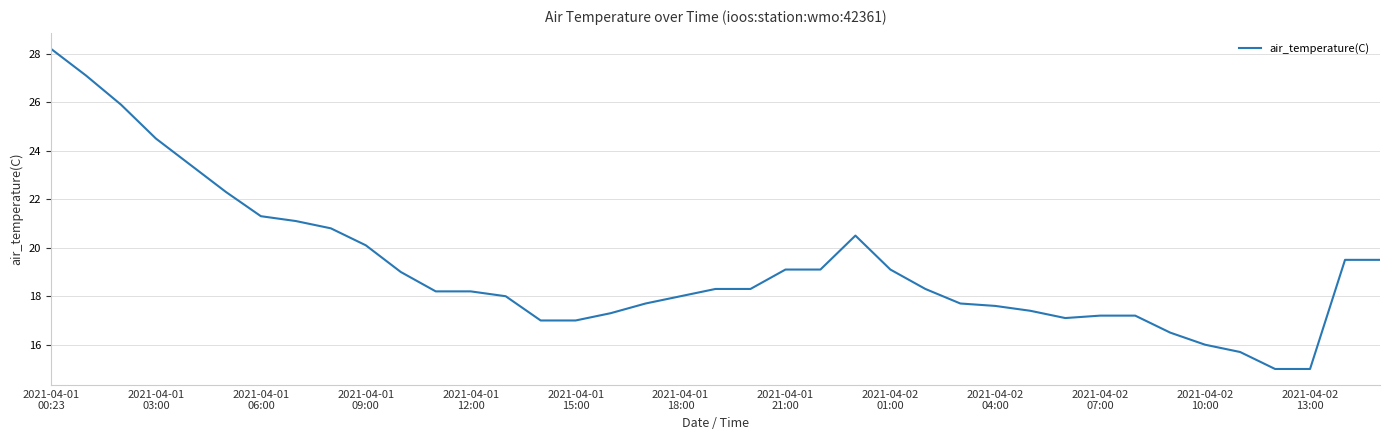

What is the minimum value shown in the chart?

15.0